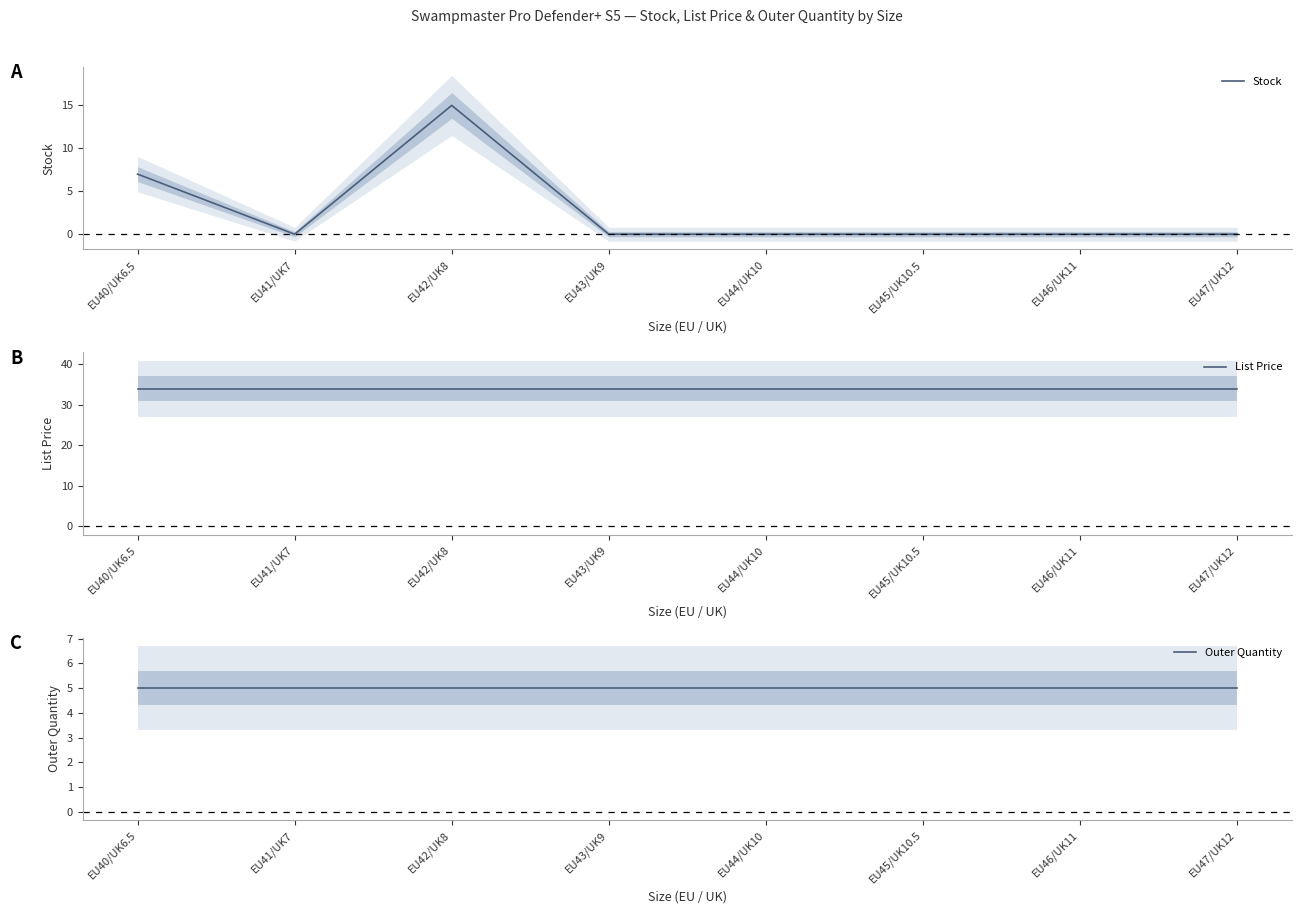

What is the maximum value for Outer Quantity?

5.0